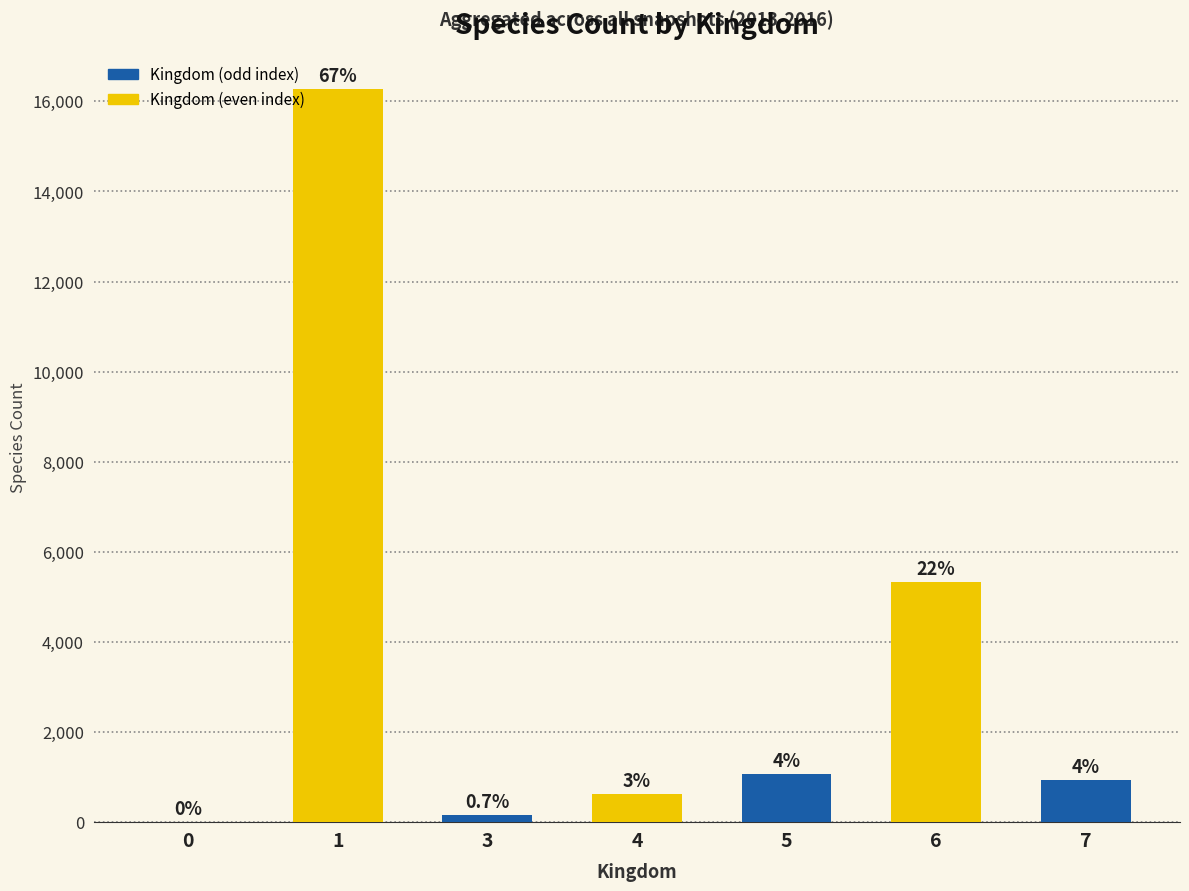

List the labels in order of value, smallest first.

0, 3, 4, 7, 5, 6, 1